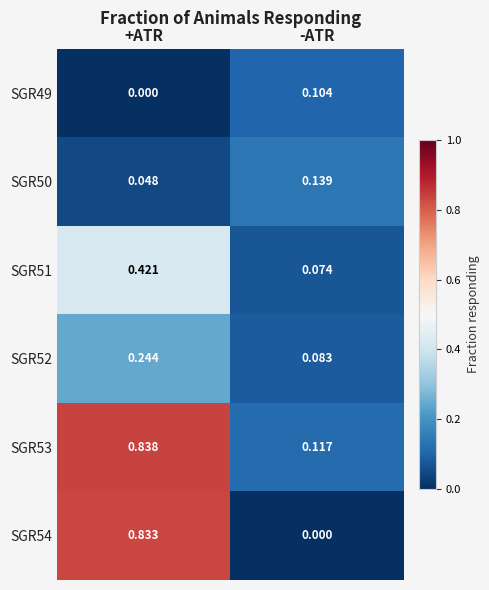

List the labels in order of SGR54 value, smallest first.

-ATR, +ATR